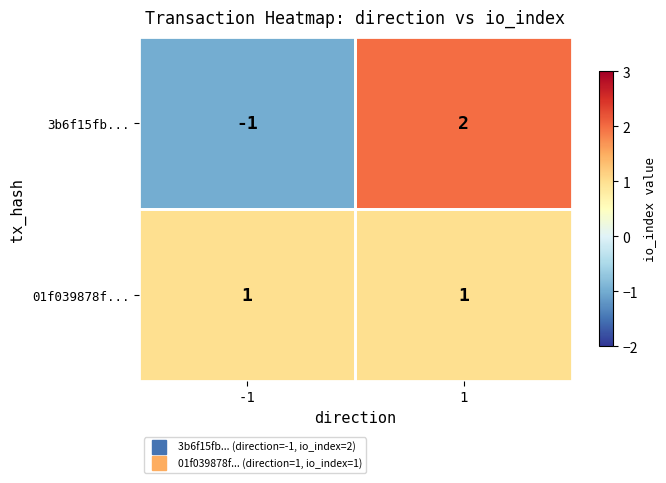

Which series has the largest total across all categories?

01f039878f...